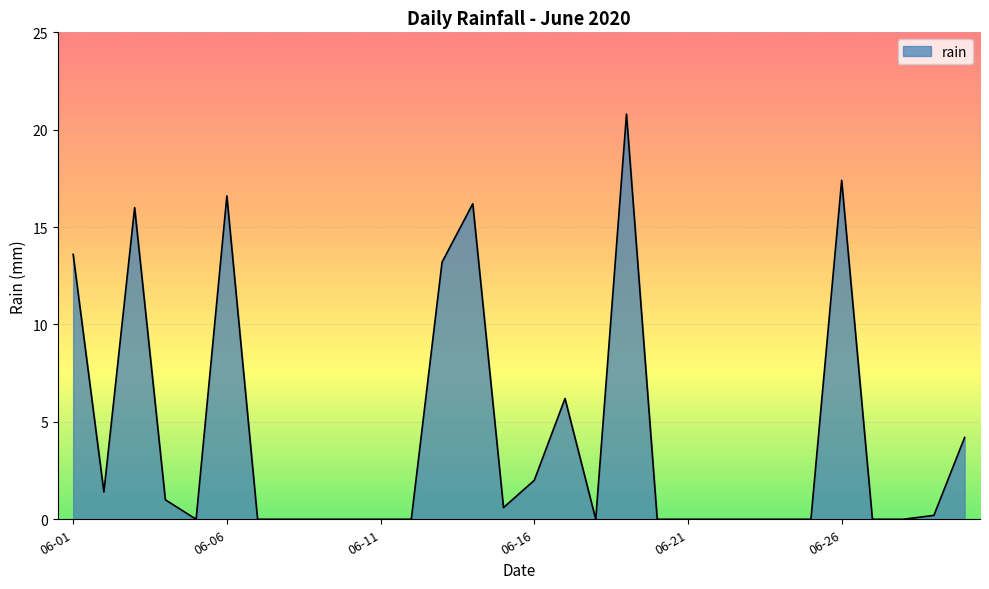

What is the greatest value displayed?

20.8